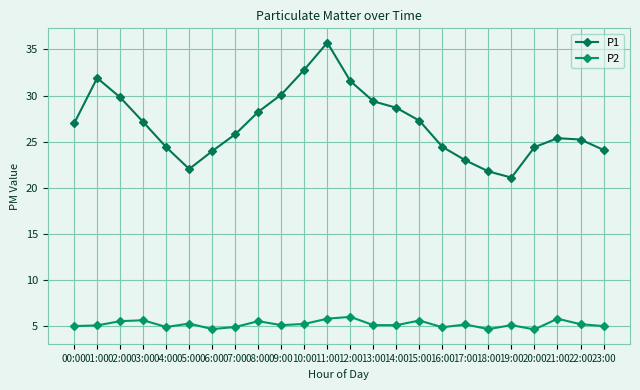

Rank the series at 21:00 from highest to lowest value.

P1, P2